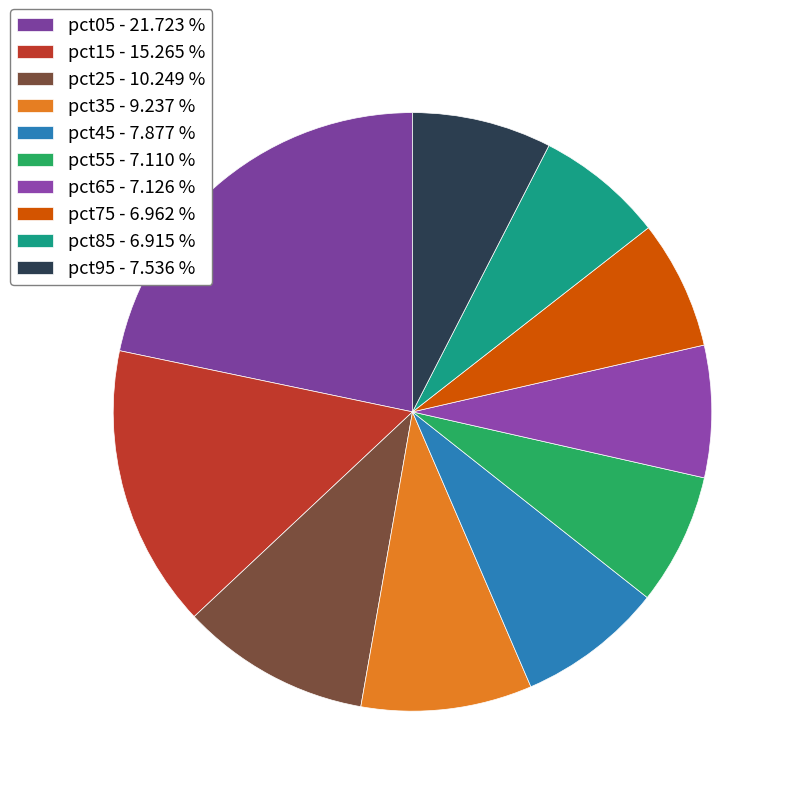

To the nearest percent, what percentage of the pie is pct65?

7%